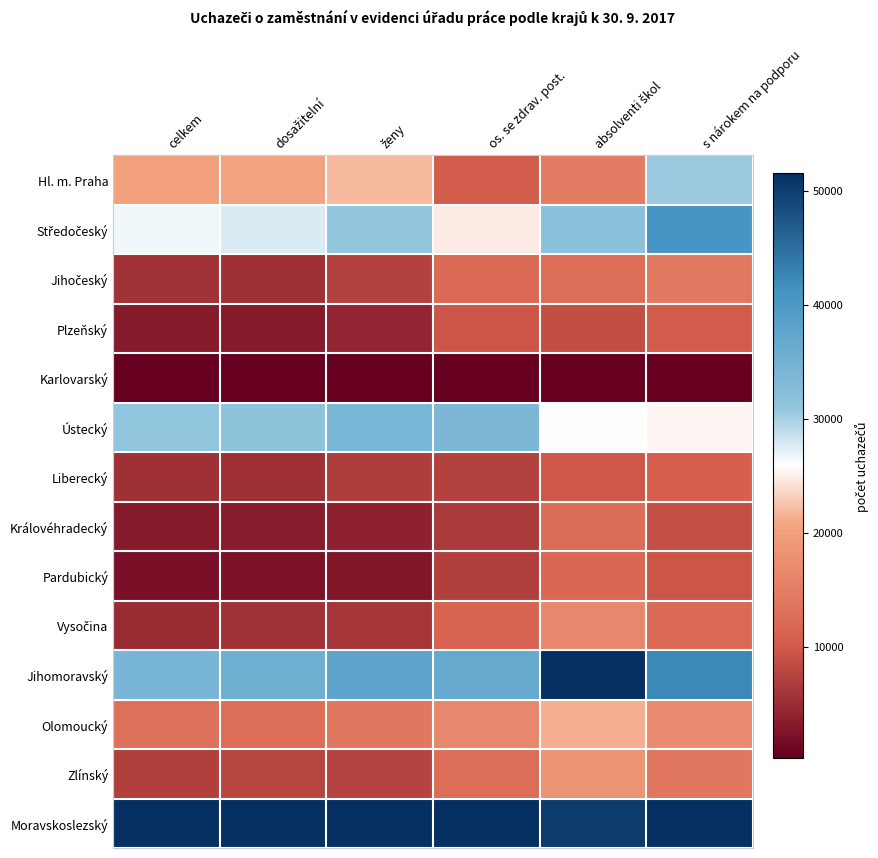

At how many categories does at least one series exceed 0?

6